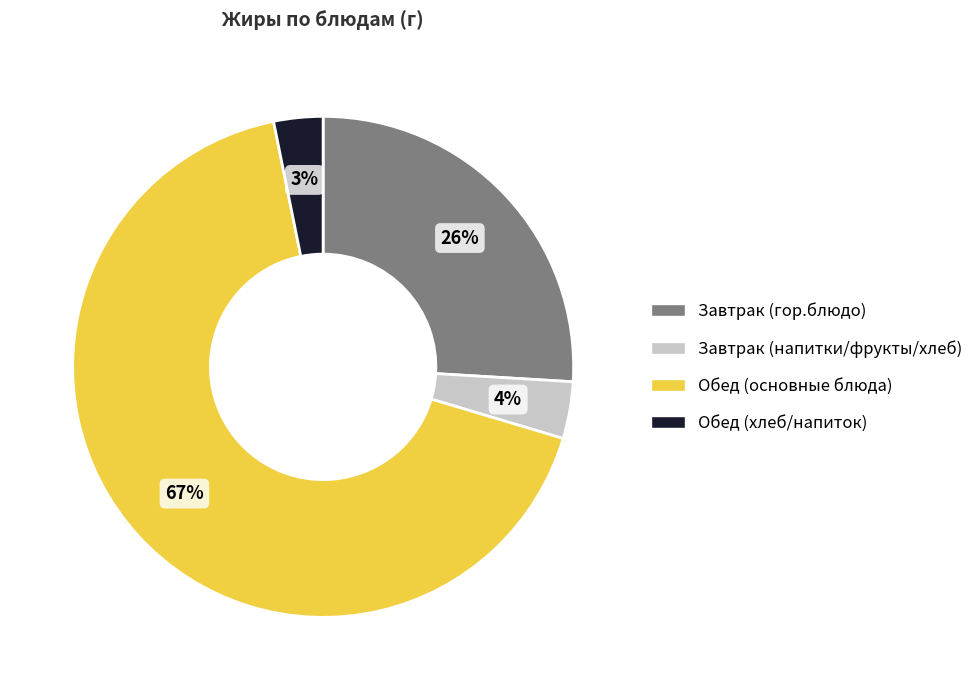

Which category has the biggest portion of the pie?

Обед (основные блюда)